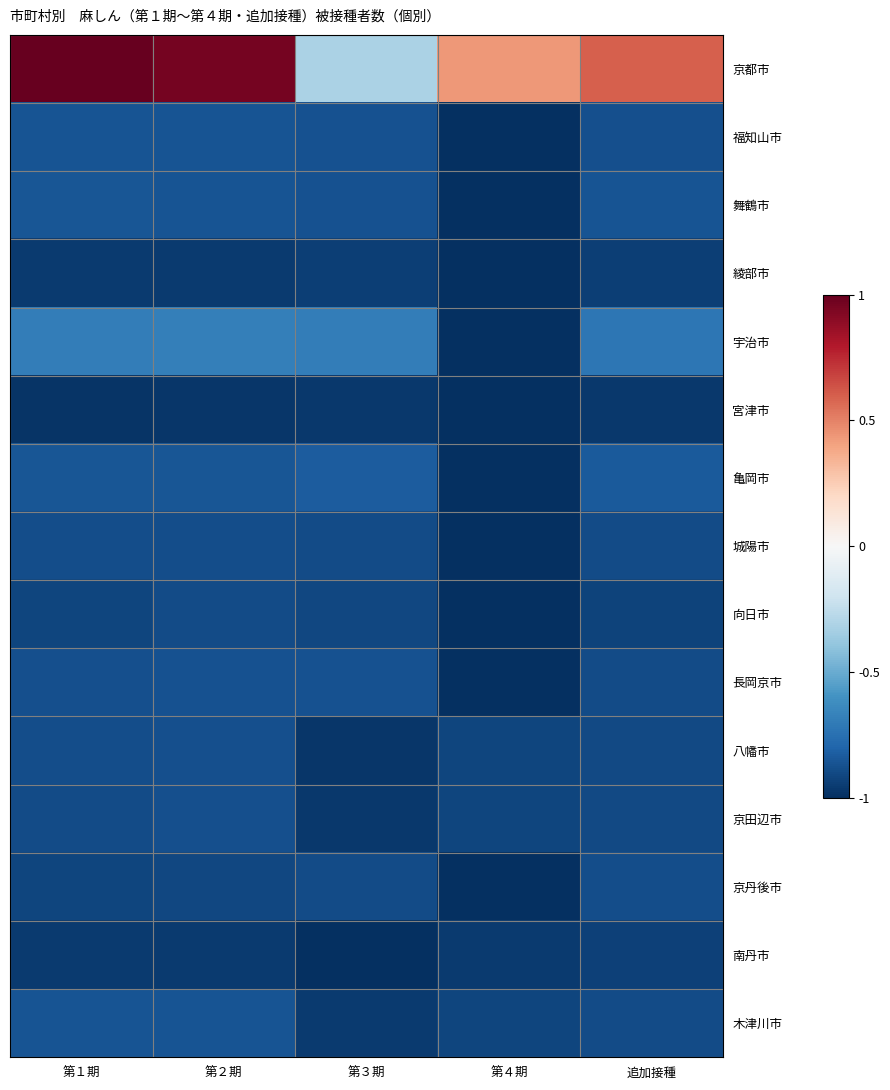

Which series changed the most between 第３期 and 追加接種?

京都市